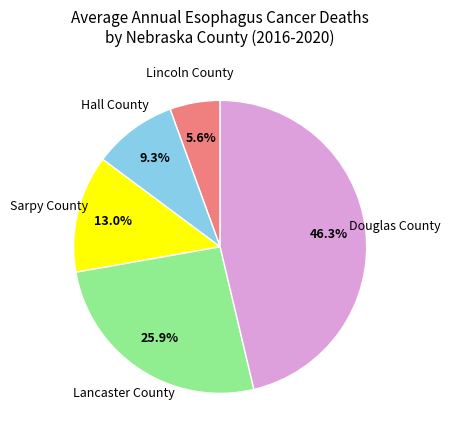

To the nearest percent, what is the difference between the largest and smallest slice percentages?

41%